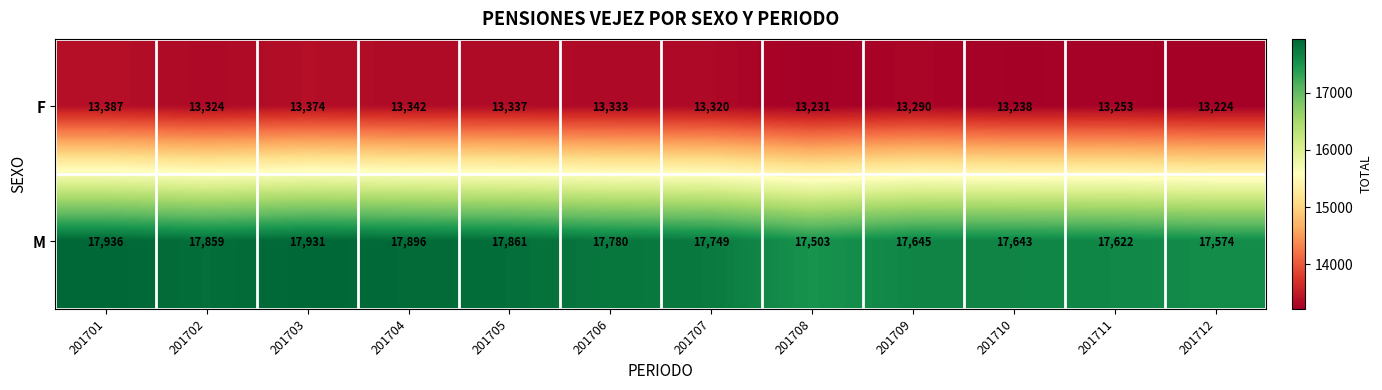

Rank the series by their maximum value, from highest to lowest.

M, F